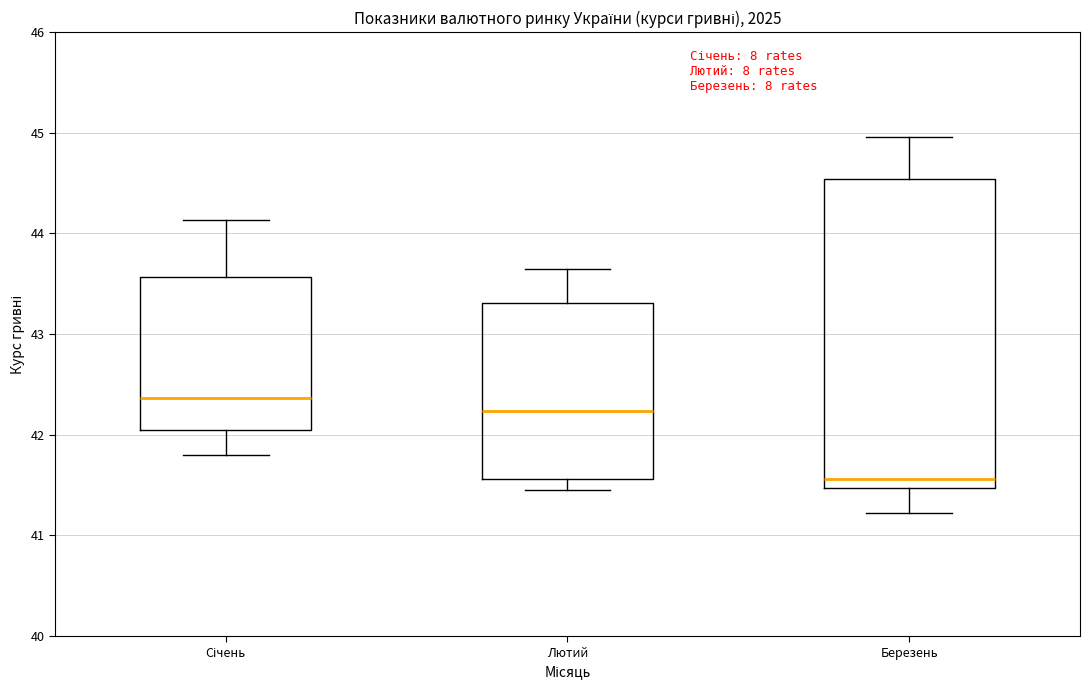

Reading left to right, read every box against the y-axis: the position of its median line, the range the box covers, and the ends of its whiskers. The values are not printed on the chart, so give them approximately, as read against the axis.

Січень: median 42.4, box 42.0 to 43.6, whiskers 41.8 to 44.1
Лютий: median 42.2, box 41.6 to 43.3, whiskers 41.5 to 43.7
Березень: median 41.6, box 41.5 to 44.5, whiskers 41.2 to 45.0